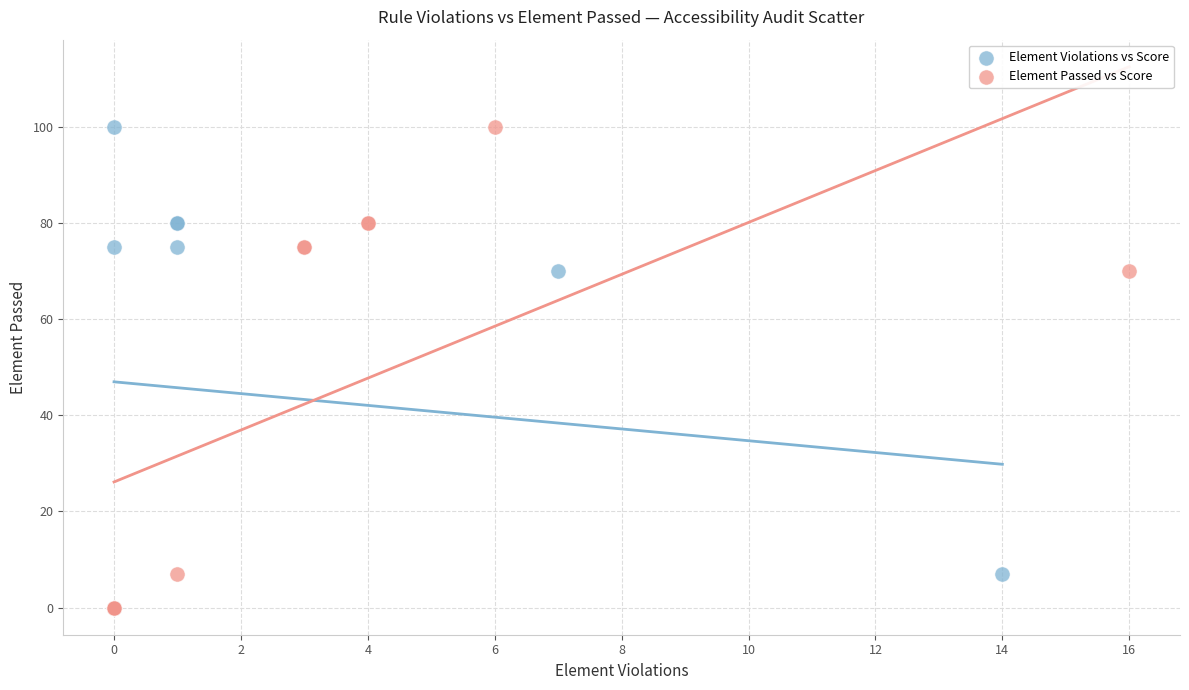

What are all the series names shown in the legend?

Element Violations vs Score, Element Passed vs Score